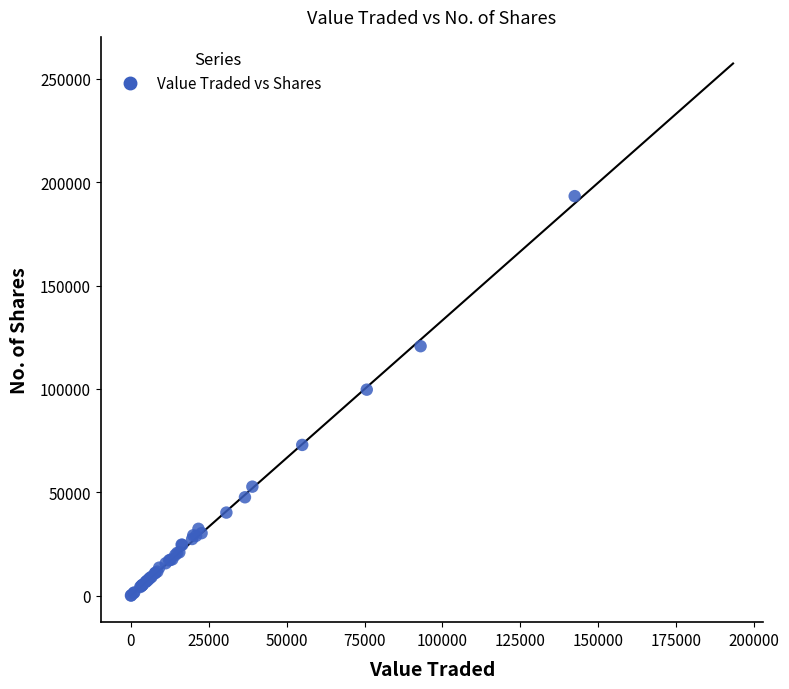

What Y value in the scatter plot is closest to 96642?

99632